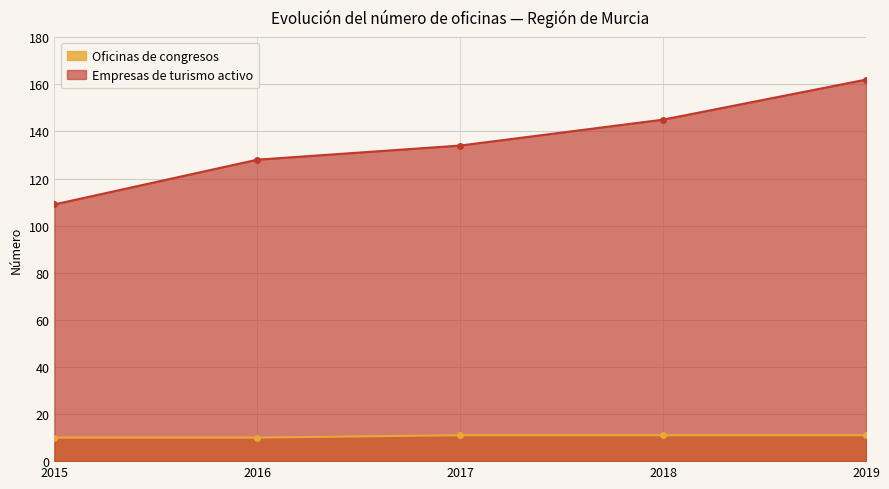

What is the sum of all Empresas de turismo activo values?

678